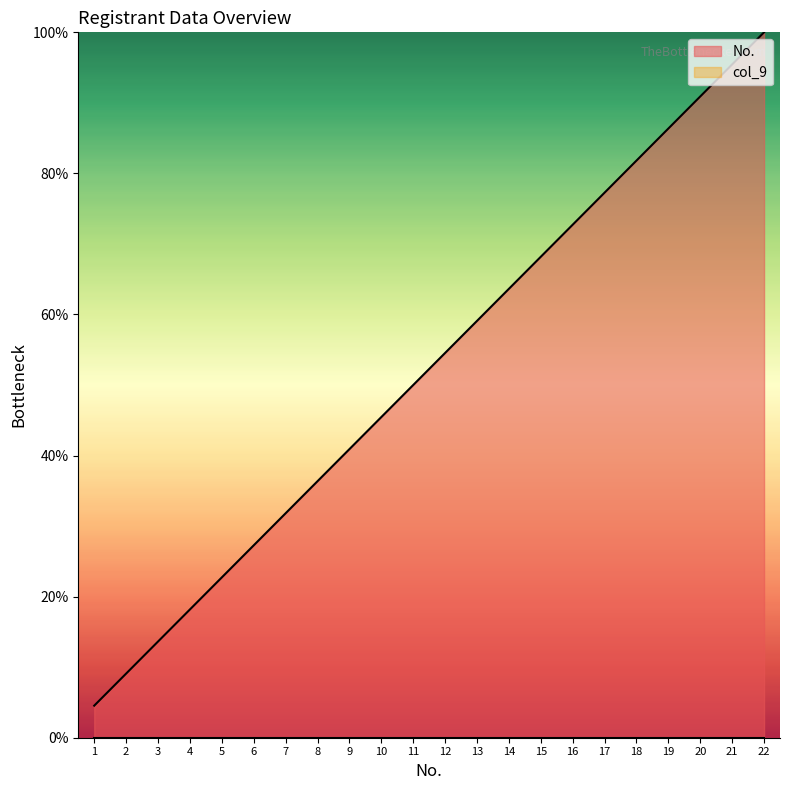

What is the ratio of the value at 6 to the value at 1?

6.0